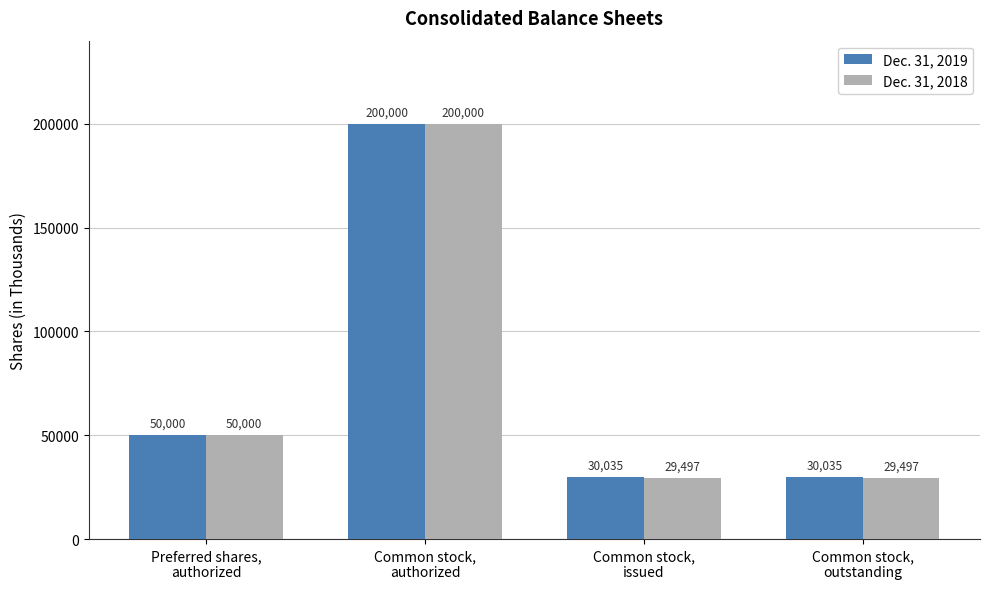

What is the label of the 1st bar from the right?

Common stock,
outstanding